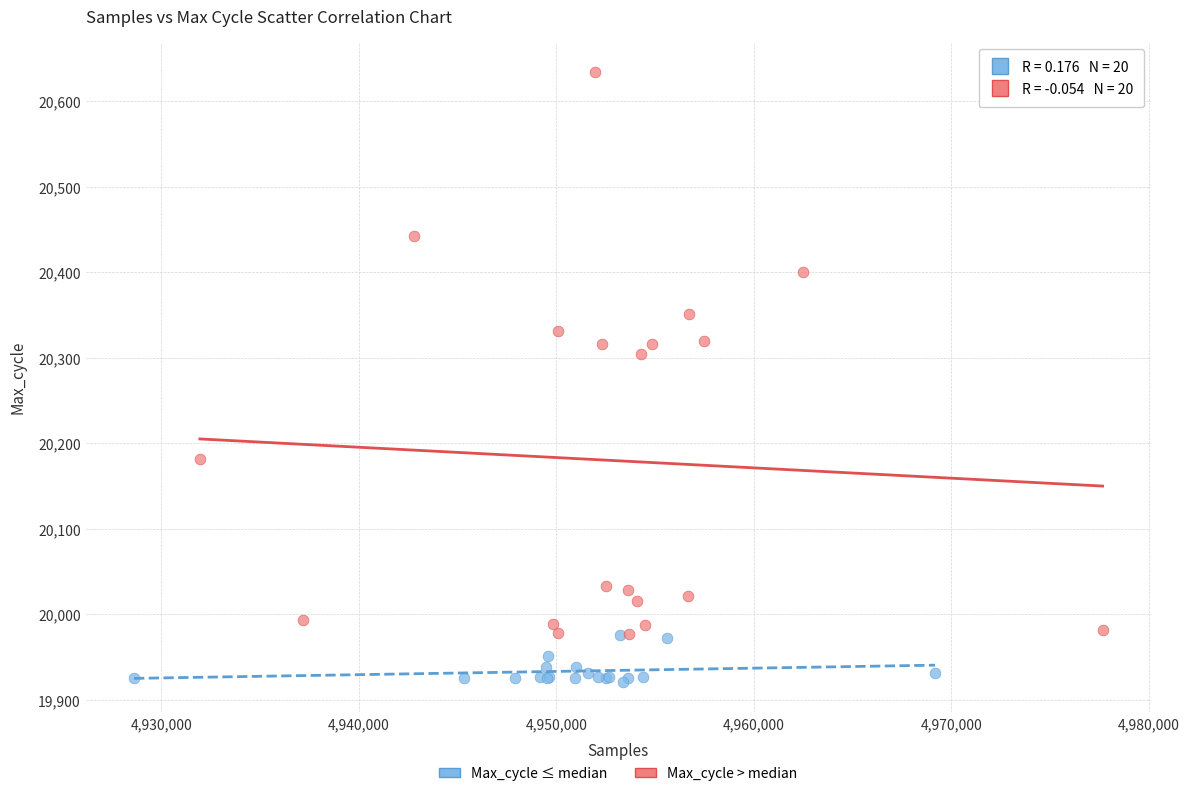

Which series reaches the maximum Y coordinate?

Max_cycle > median